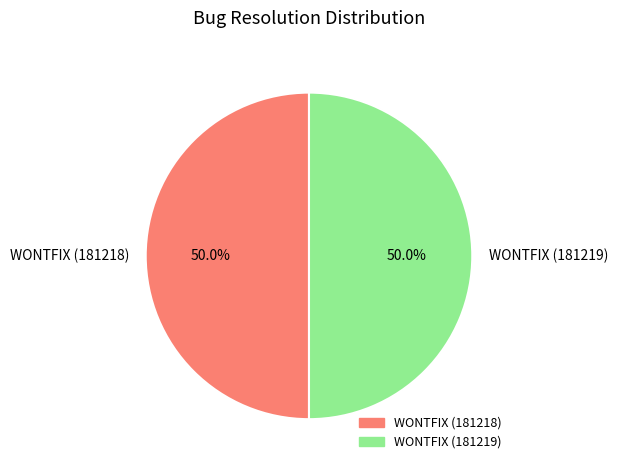

What percentage is NOT represented by WONTFIX (181218)?

50.0%